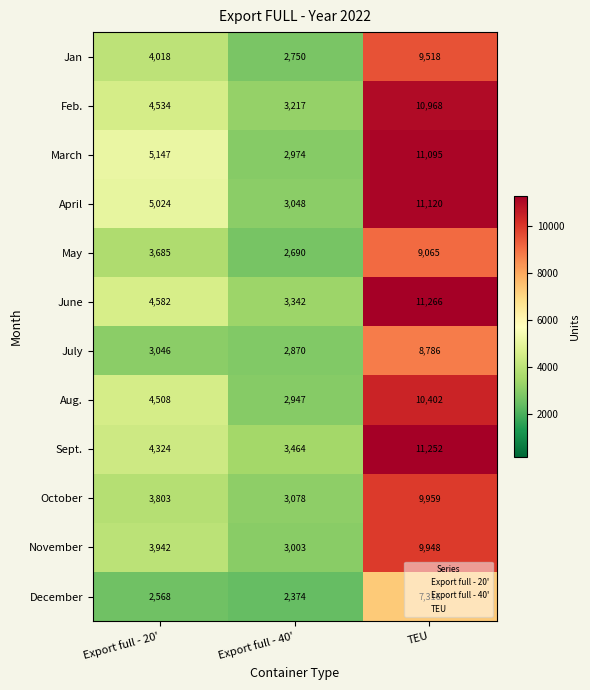

Which series has the widest spread of values?

March